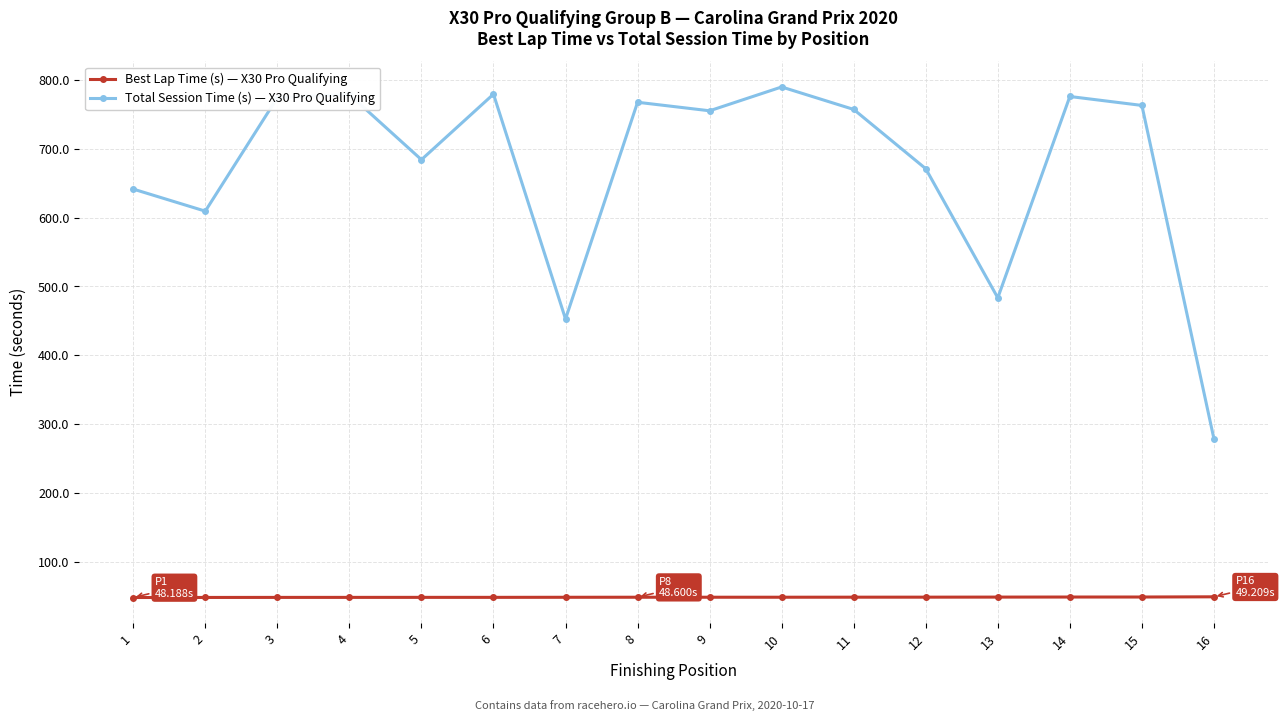

Does the chart have visible grid lines?

Yes